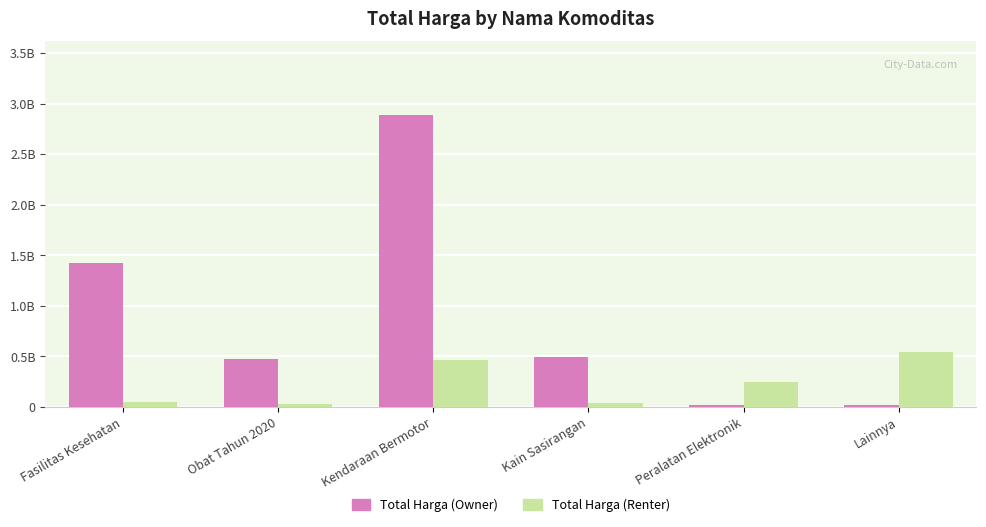

What is the total value across all series at Kain Sasirangan?

532440000